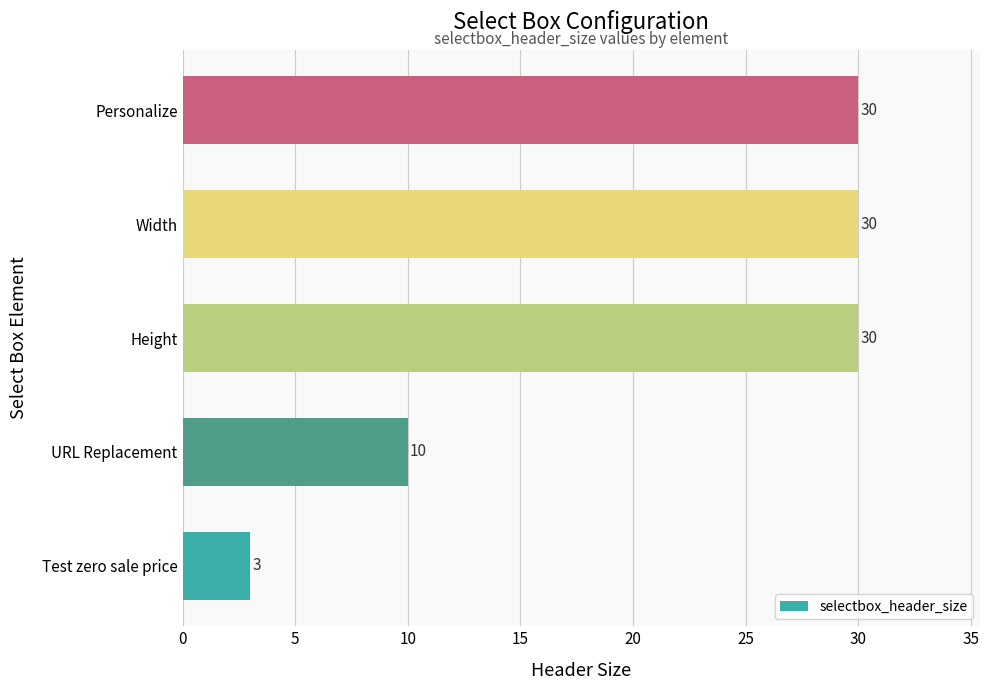

What is the difference between the maximum and minimum values?

27